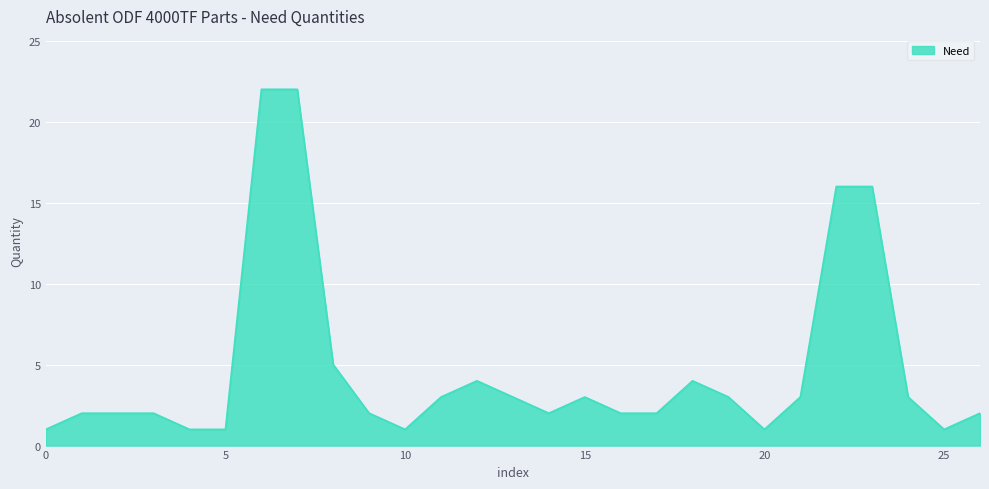

What is the difference between the maximum and minimum values?

21